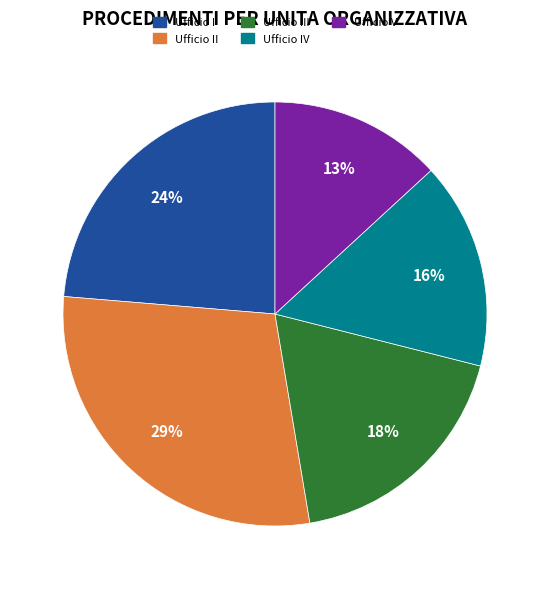

Is there any slice that represents more than half of the pie?

No